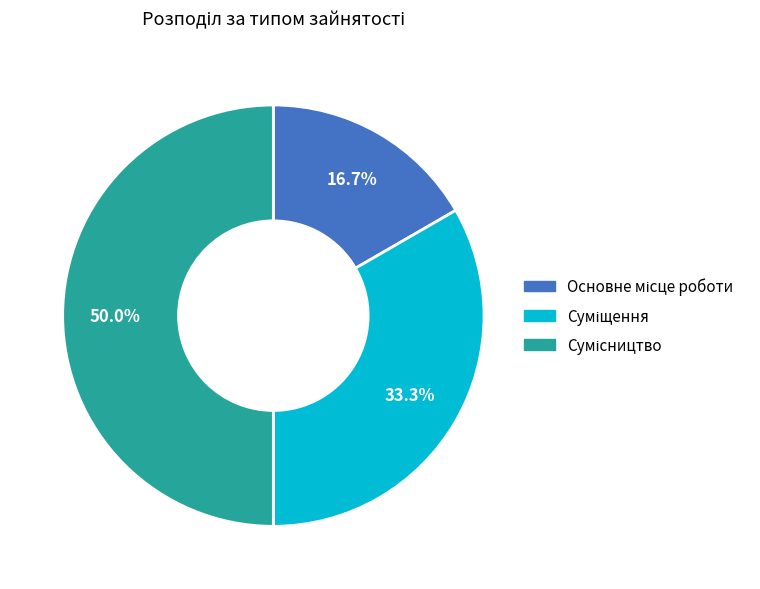

Is it true that Сумісництво is 59% of the pie?

False